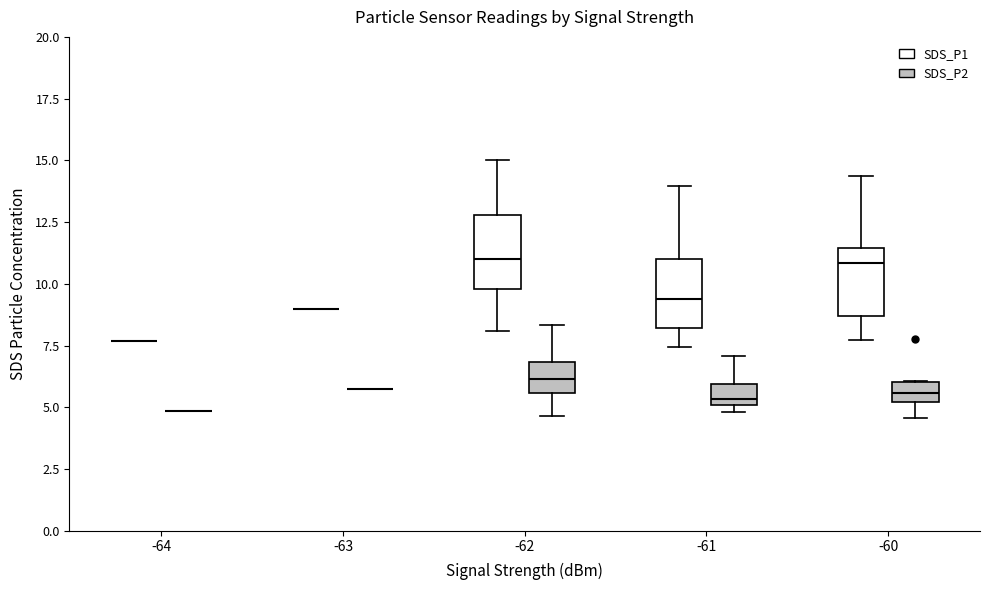

Reading left to right, transcribe this box plot: for each box, give where its median line is, the range the box spans, and where its two whiskers end, as read against the y-axis. The values are not printed on the chart, so give them approximately, as read against the axis.

-64 (SDS_P1): box collapsed to a line at 7.5, whiskers 7.5 to 7.5
-64 (SDS_P2): box collapsed to a line at 5.0, whiskers 5.0 to 5.0
-63 (SDS_P1): box collapsed to a line at 9.0, whiskers 9.0 to 9.0
-63 (SDS_P2): box collapsed to a line at 6.0, whiskers 6.0 to 6.0
-62 (SDS_P1): median 11.0, box 10.0 to 13.0, whiskers 8.0 to 15.0
-62 (SDS_P2): median 6.0, box 5.5 to 7.0, whiskers 4.5 to 8.5
-61 (SDS_P1): median 9.5, box 8.0 to 11.0, whiskers 7.5 to 14.0
-61 (SDS_P2): median 5.5, box 5.0 to 6.0, whiskers 5.0 (just below the box's lower edge) to 7.0
-60 (SDS_P1): median 11.0, box 8.5 to 11.5, whiskers 7.5 to 14.5
-60 (SDS_P2): median 5.5, box 5.0 to 6.0, whiskers 4.5 to 6.0